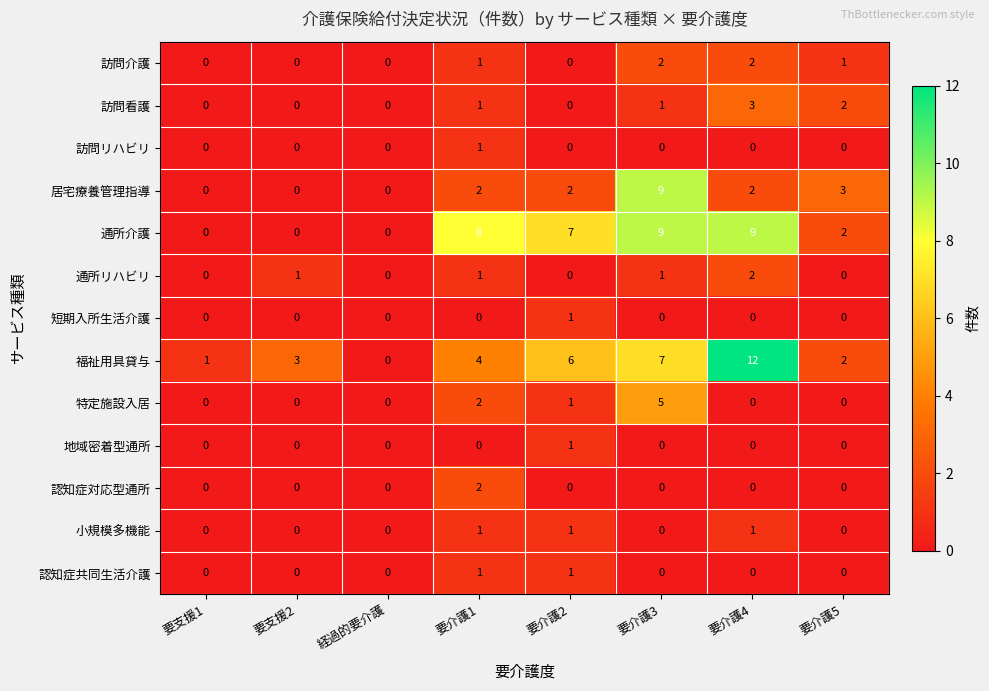

How many data points in 特定施設入居 are above 0?

3